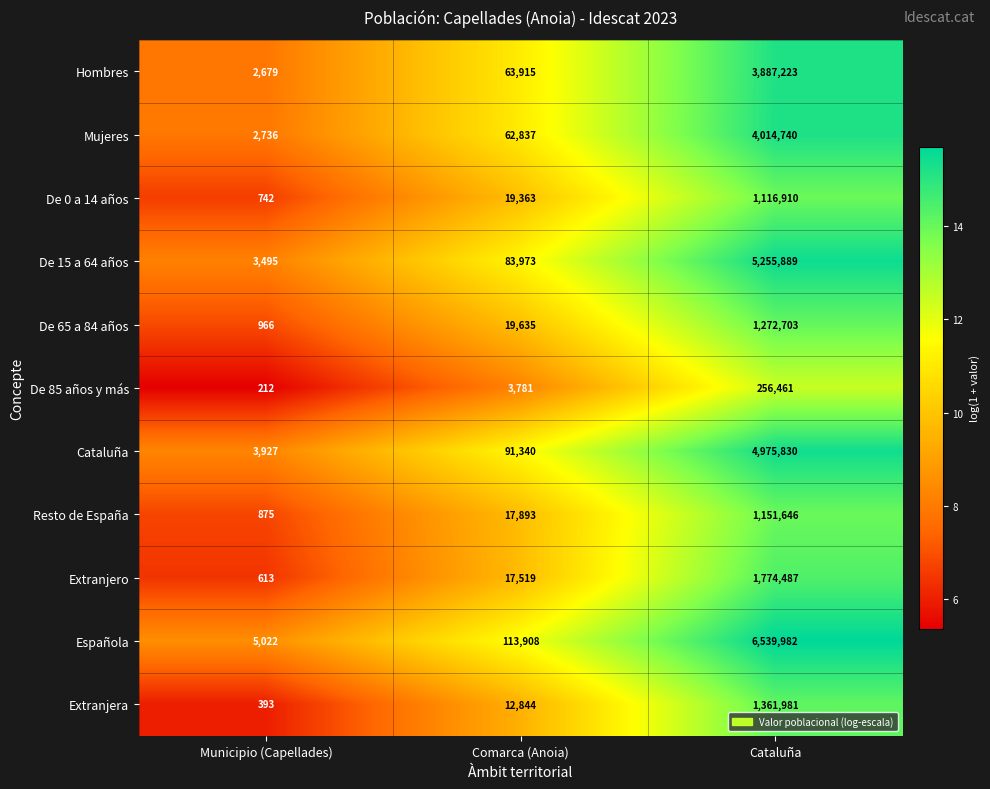

How many categories are shown in the chart?

3